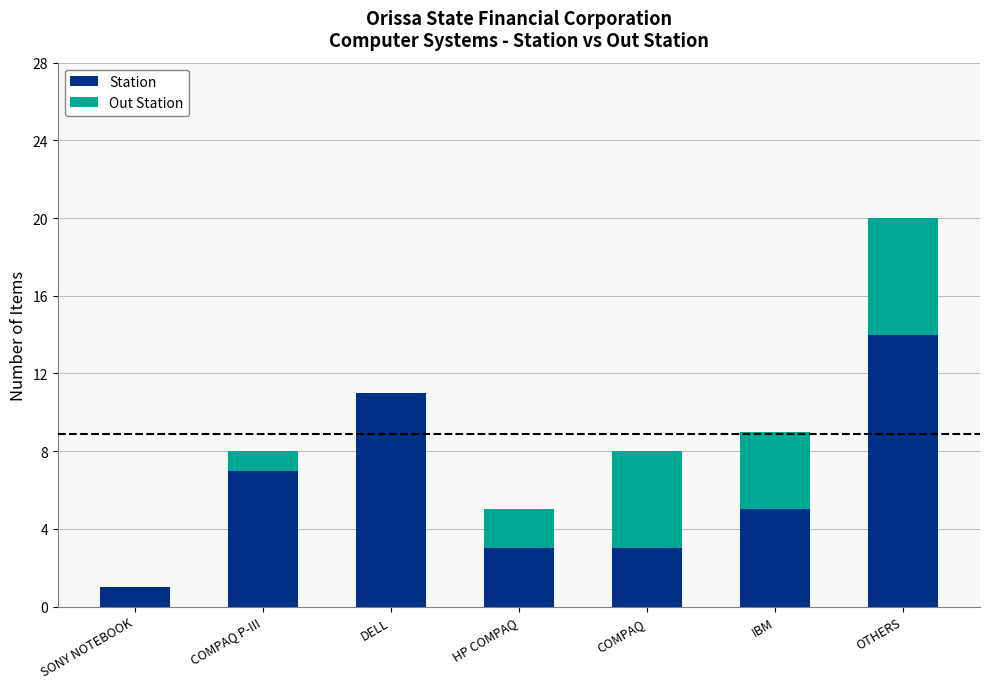

What is the sum of the Station values at HP COMPAQ and SONY NOTEBOOK?

4